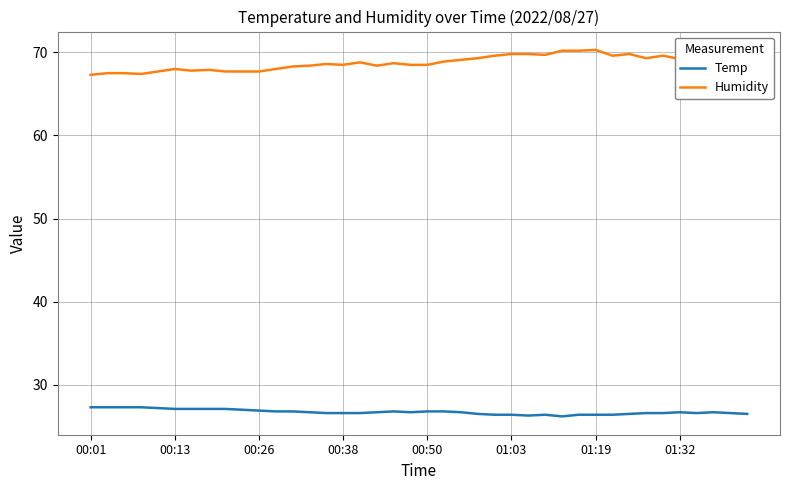

Which series has the largest total across all categories?

Humidity